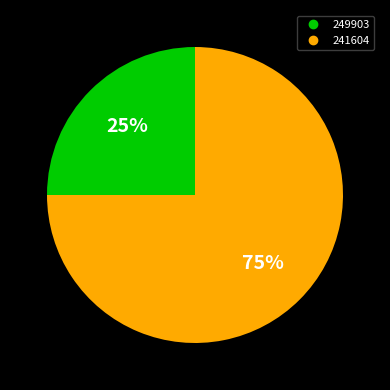

Is the sum of 241604 and 249903 greater than half?

Yes